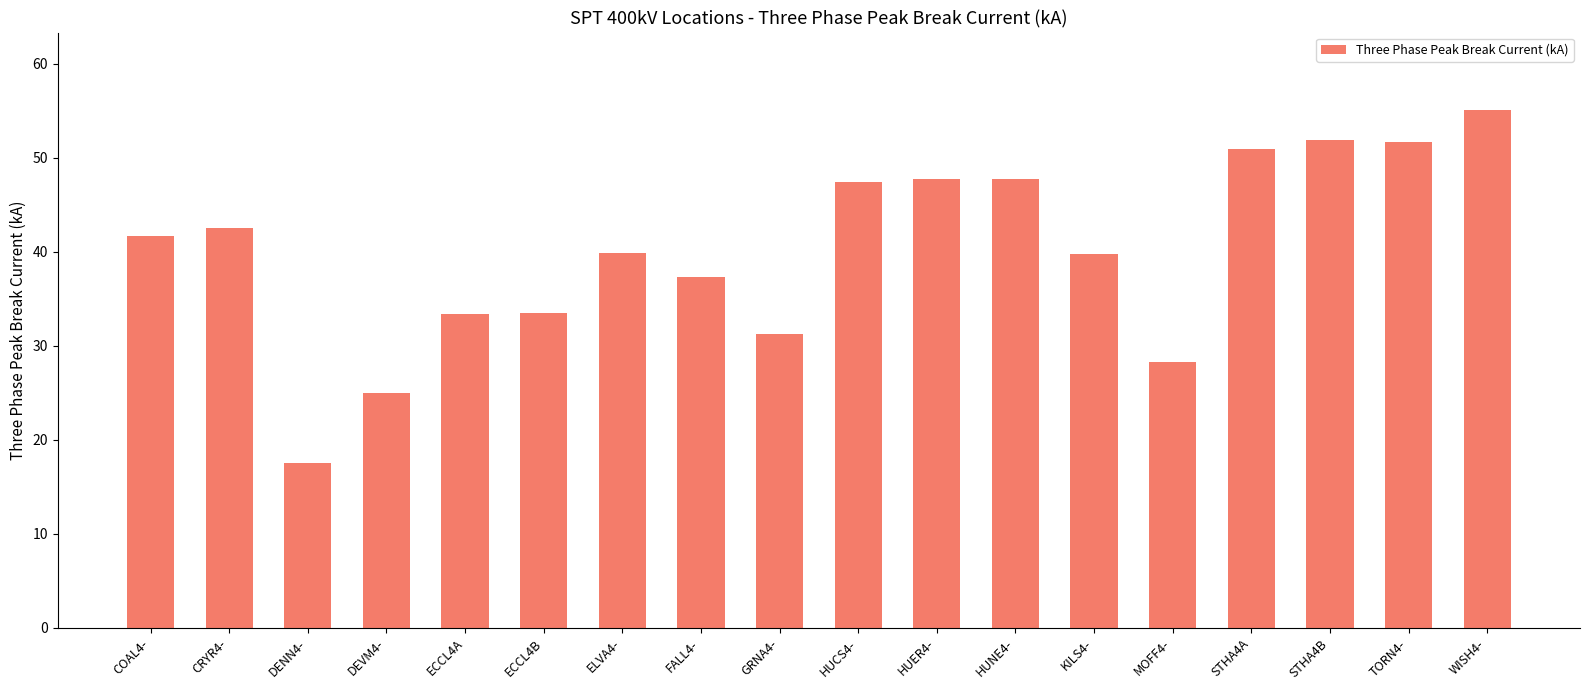

Between DEVM4- and KILS4-, which is larger?

KILS4-